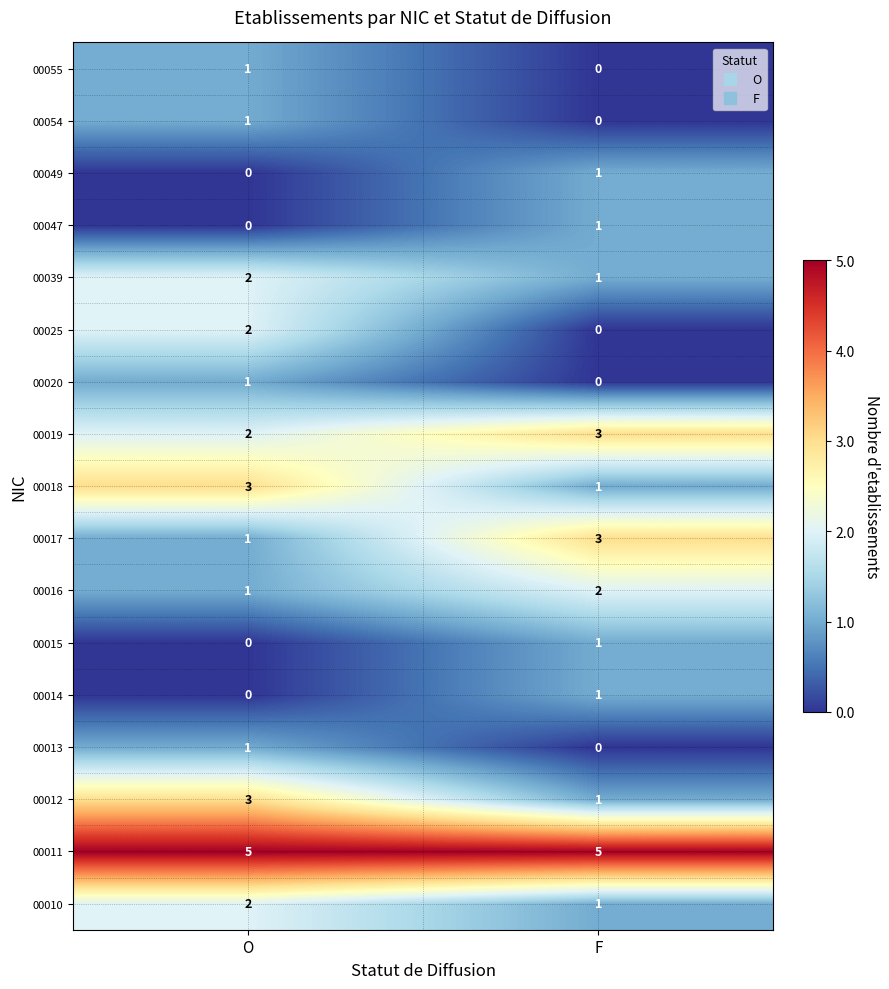

The value of 00013 at O is 1. True or false?

True